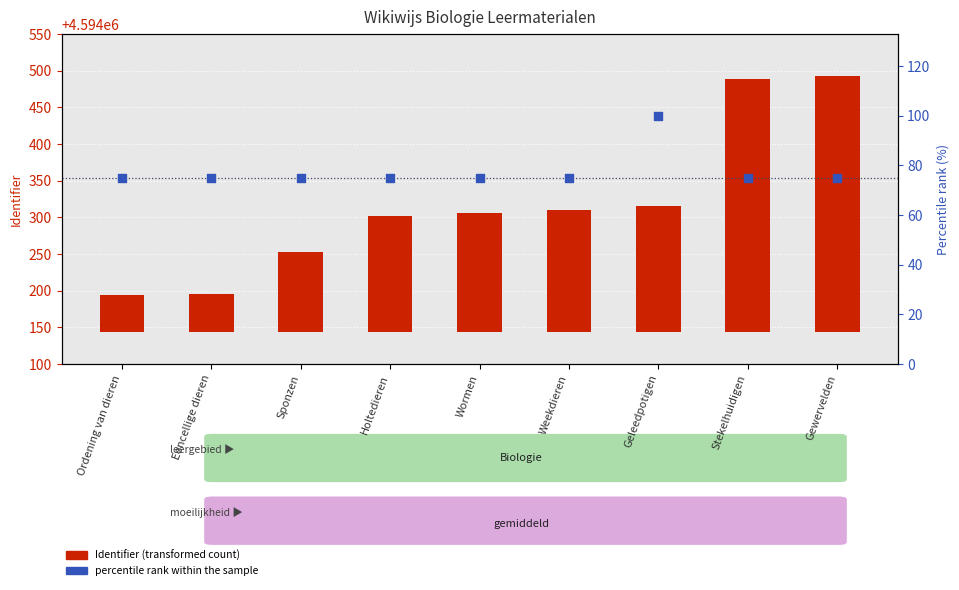

Which series has the widest spread of Y values?

Identifier (transformed count)